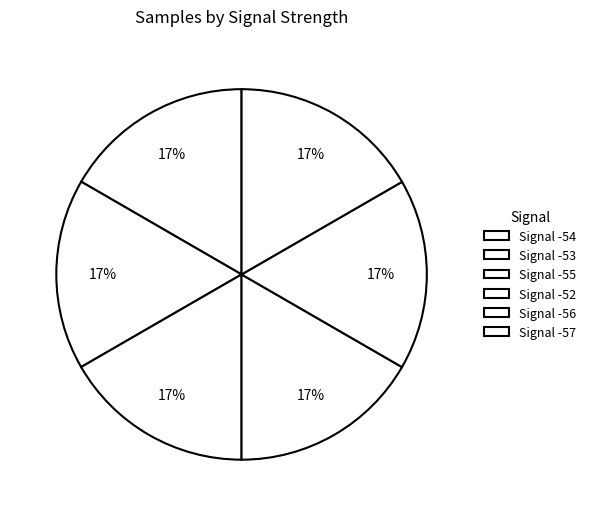

Is there a majority slice in this chart?

No